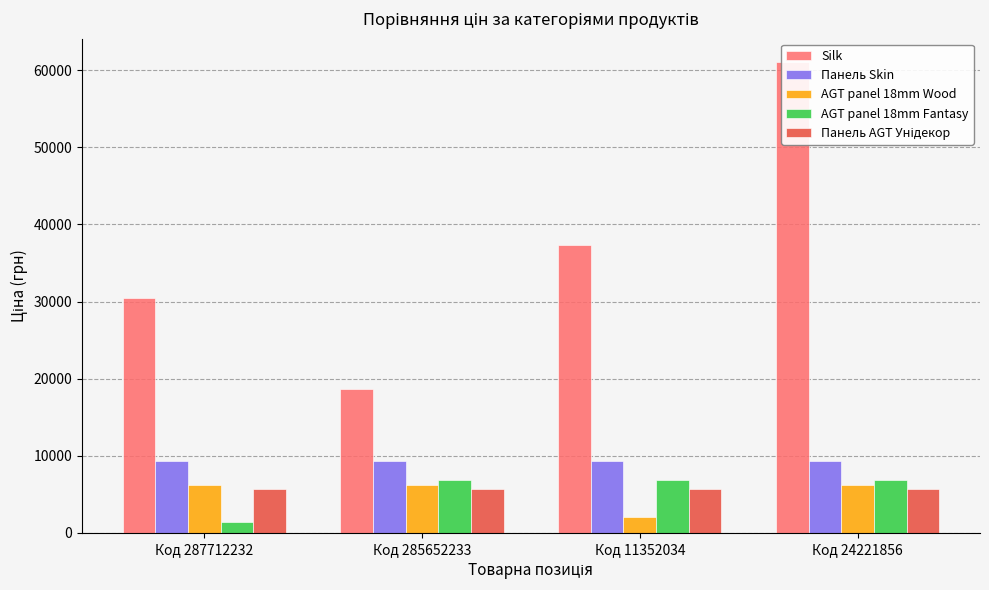

Which series has the widest spread of values?

Silk